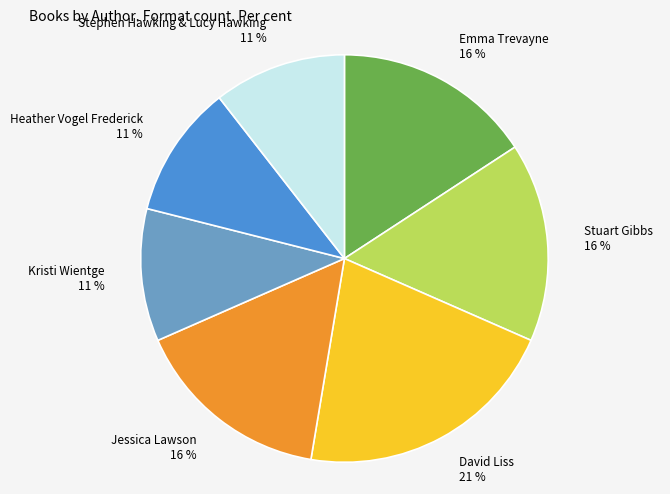

To the nearest percent, what is the combined percentage of Emma Trevayne and Heather Vogel Frederick?

26%